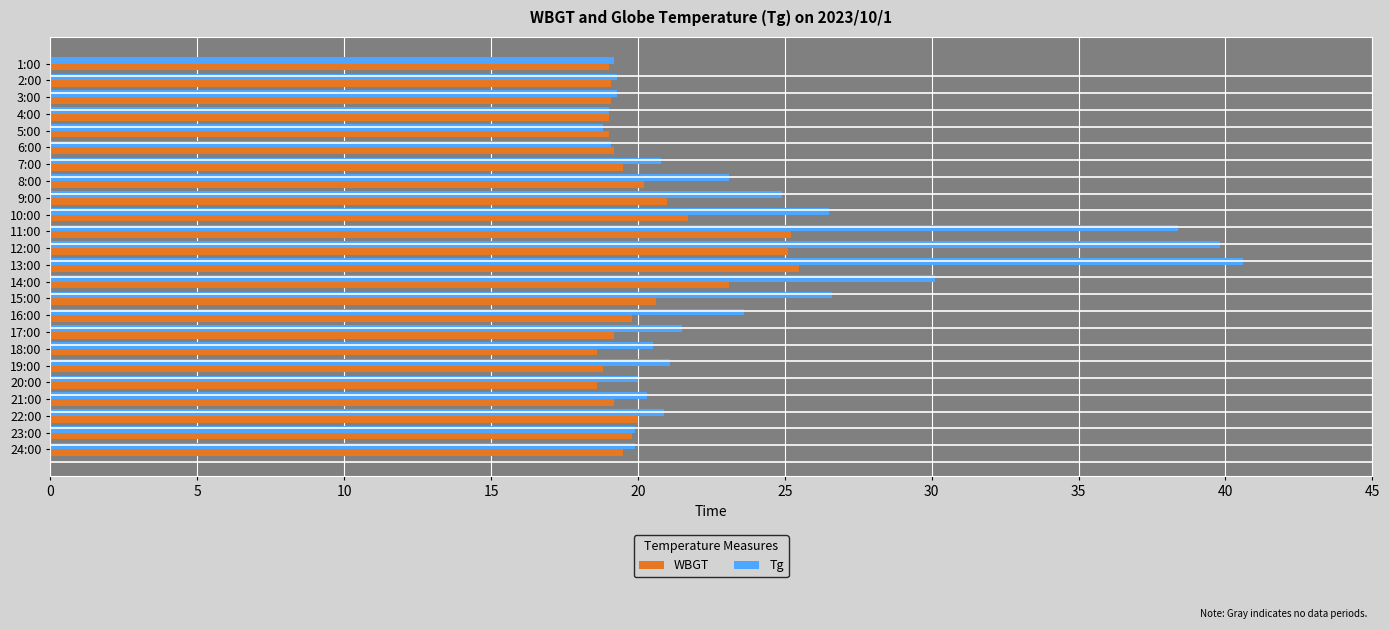

Which series has the largest total across all categories?

Tg